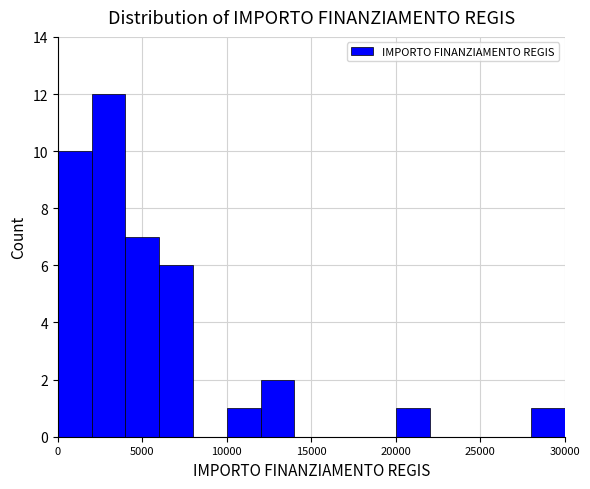

Which range on the x-axis has the tallest bar?

2000 to 4000